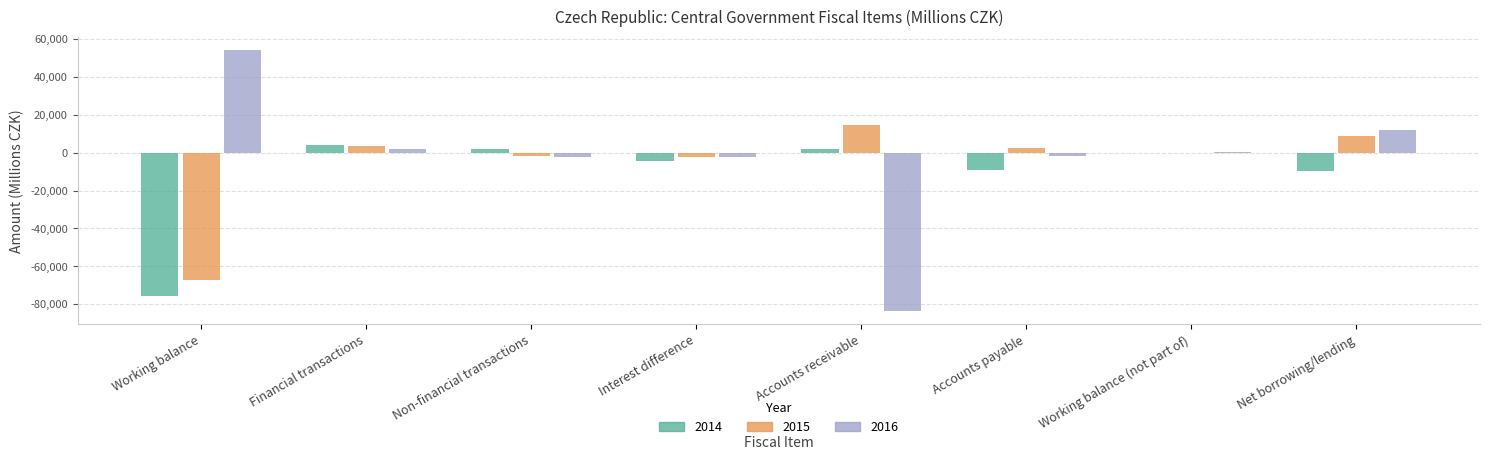

What is the difference between the 2016 values at Accounts payable and Financial transactions?

3589